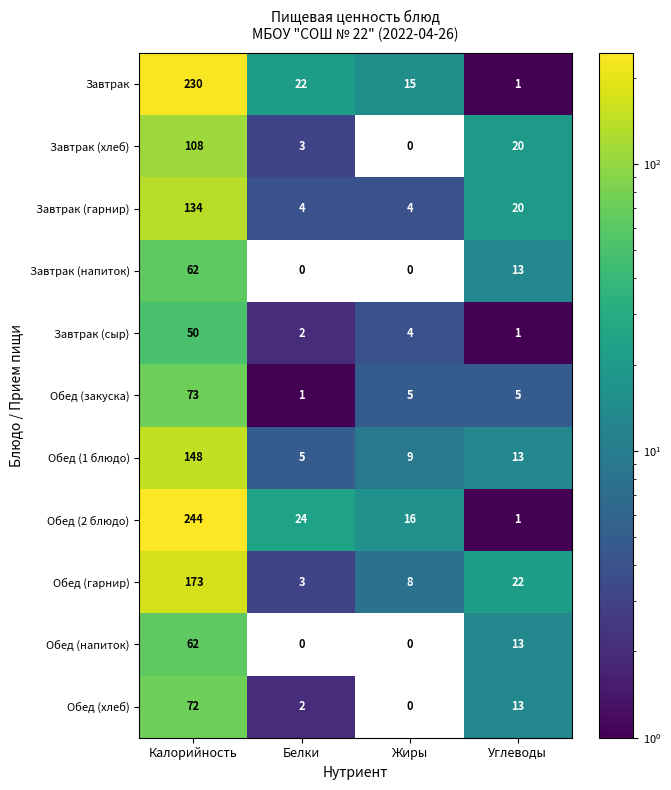

What is the spread (max minus min) of values at Калорийность?

194